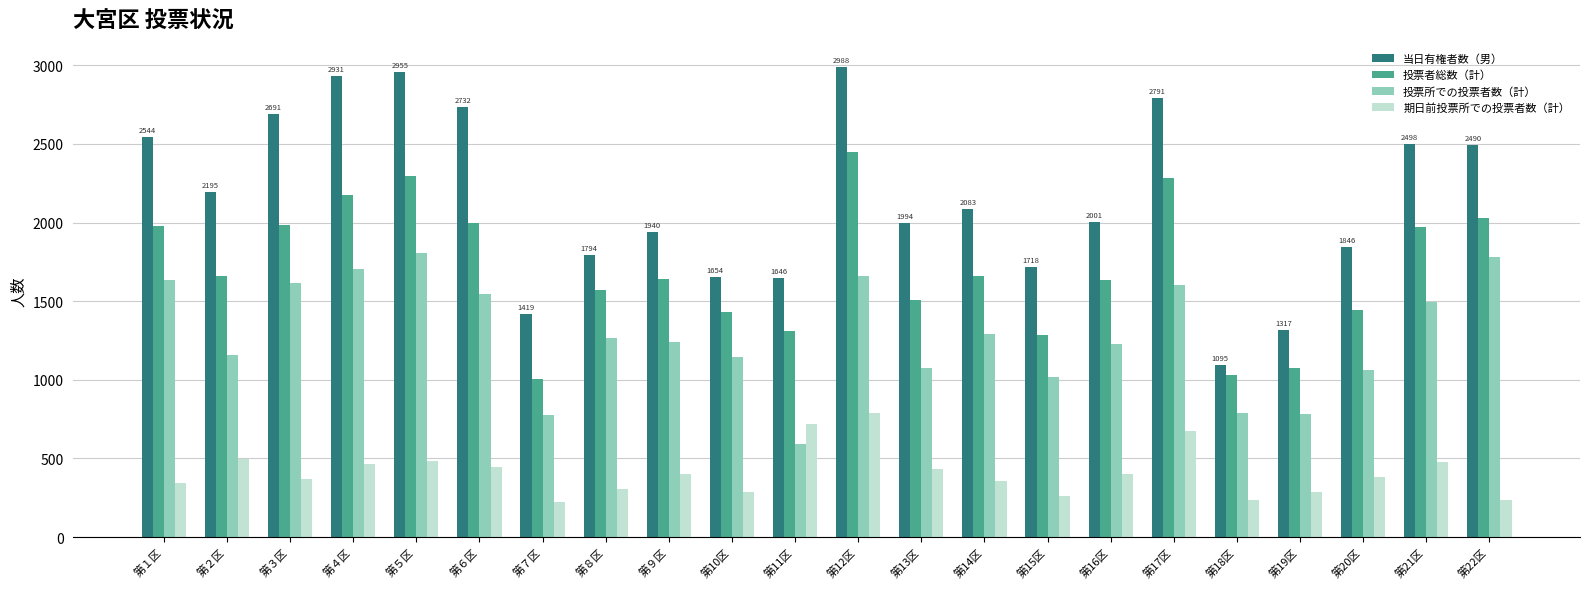

Which series changed the most between 第10区 and 第12区?

当日有権者数（男）